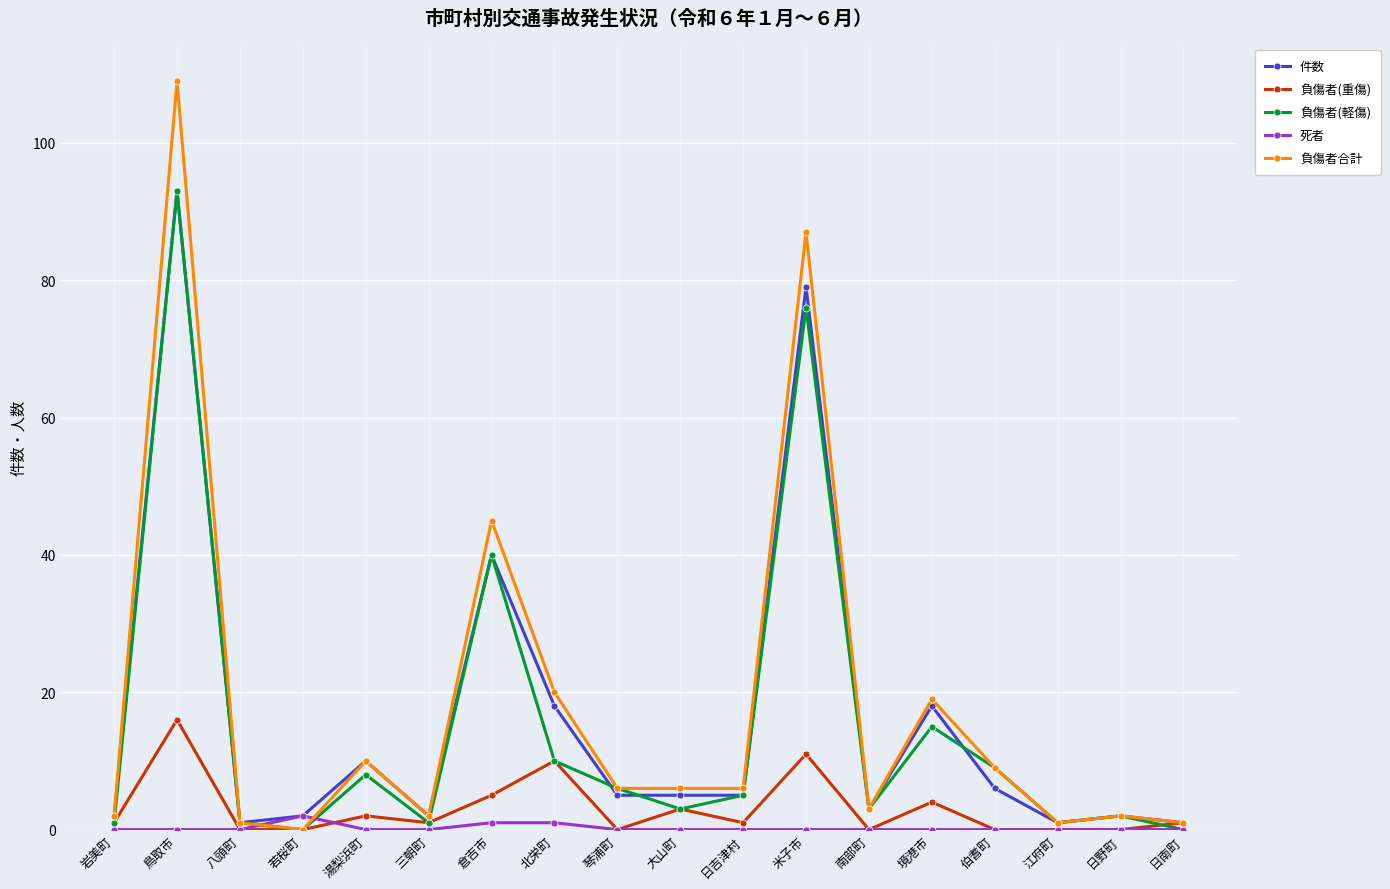

The 件数 series shows 40 at 倉吉市. True or false?

True